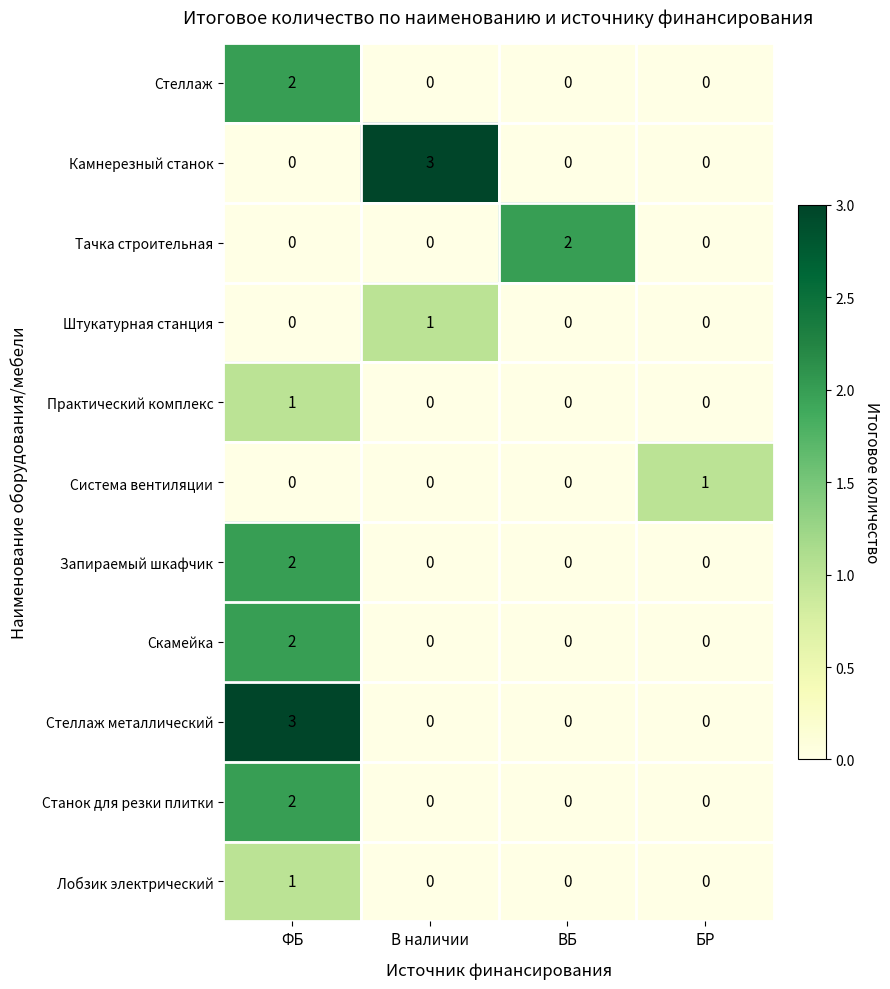

What is the greatest value displayed?

3